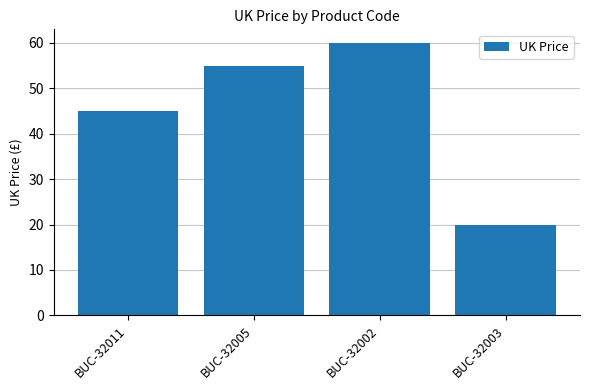

True or false: the data shows 60.0 at BUC-32002.

True